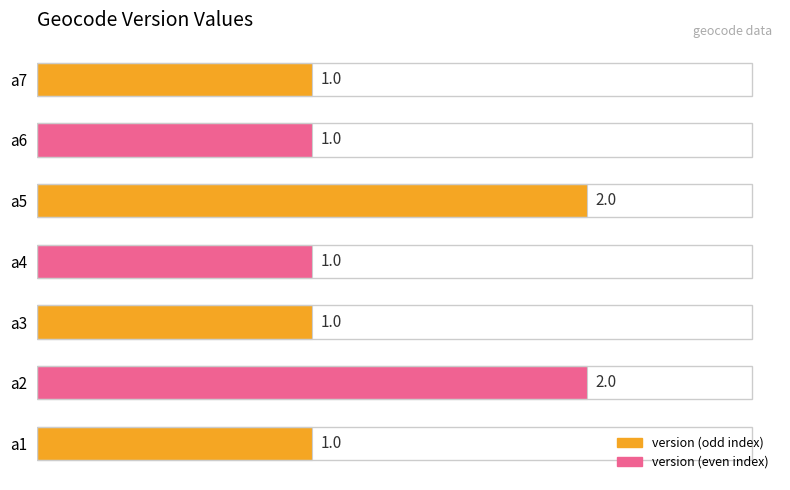

Approximately how many times larger is the value at a2 compared to a6?

2.0